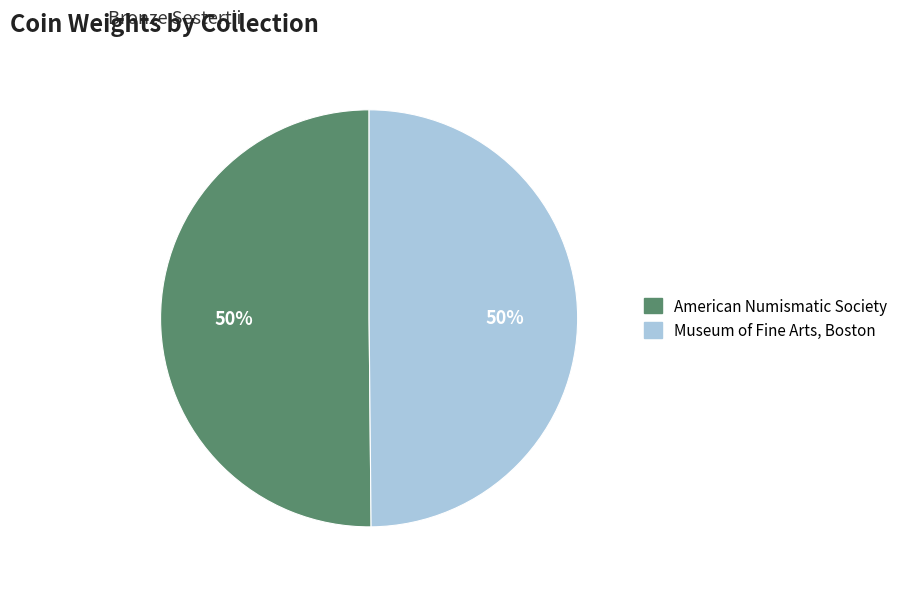

To the nearest percent, what percentage of the pie is Museum of Fine Arts, Boston?

50%